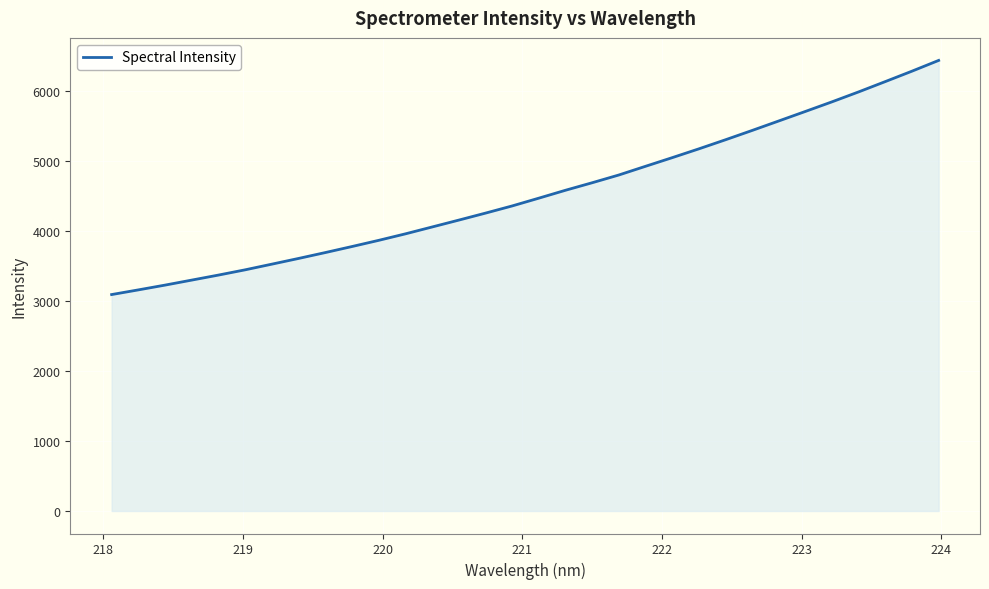

What is the difference between the maximum and minimum values?

3343.5